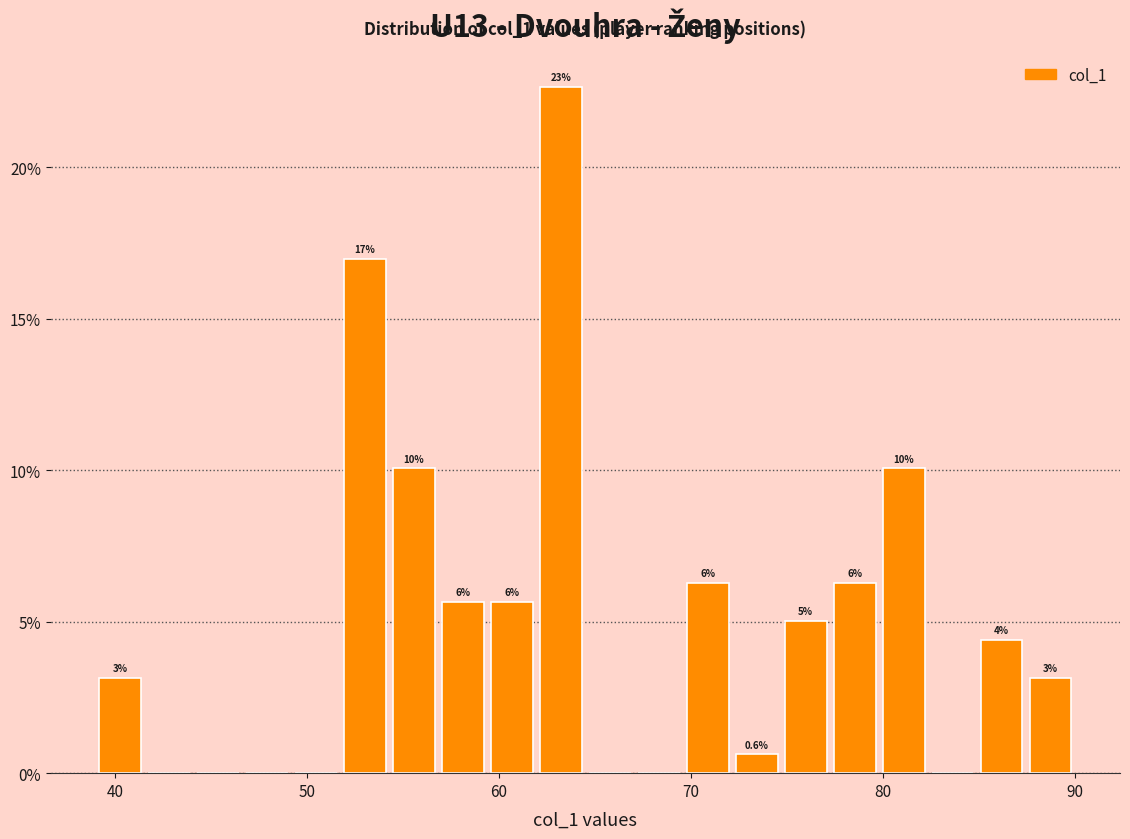

Around what value on the x-axis is the tallest bar? Give the approximate position of its centre, as read against the axis.

63